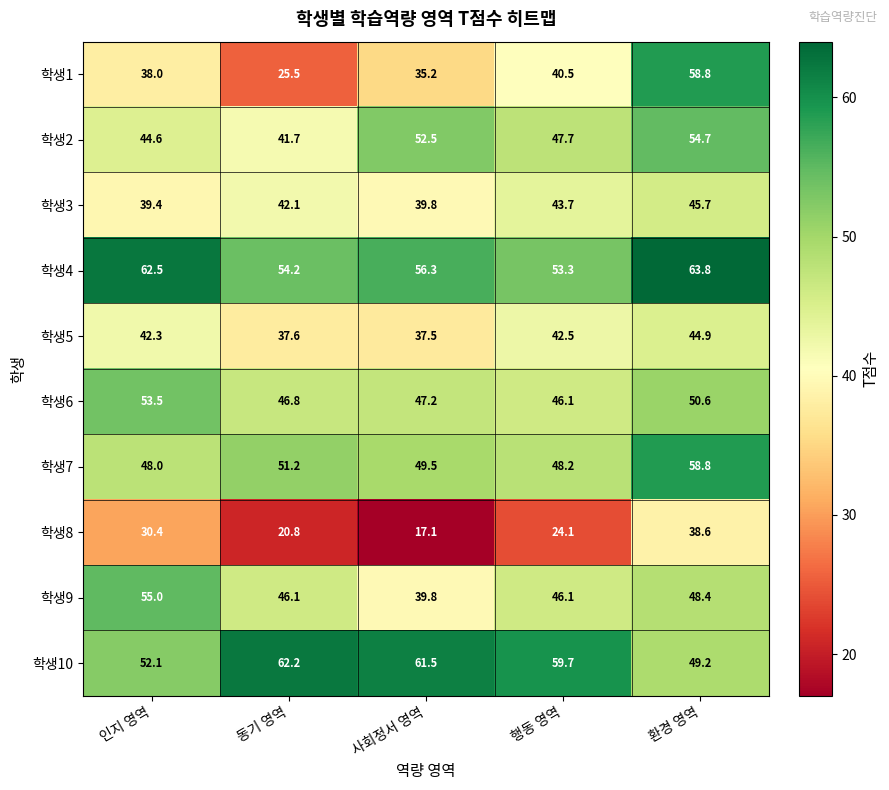

Which category has the highest value across all series?

환경 영역